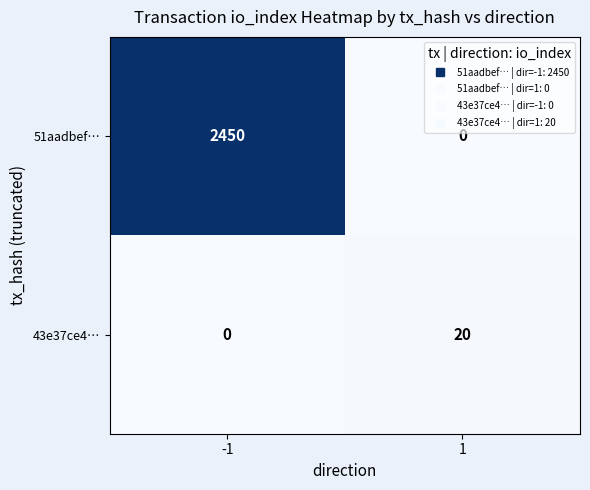

Reading left to right, transcribe all the data shown in this chart.

51aadbef…: 2450	0
43e37ce4…: 0	20